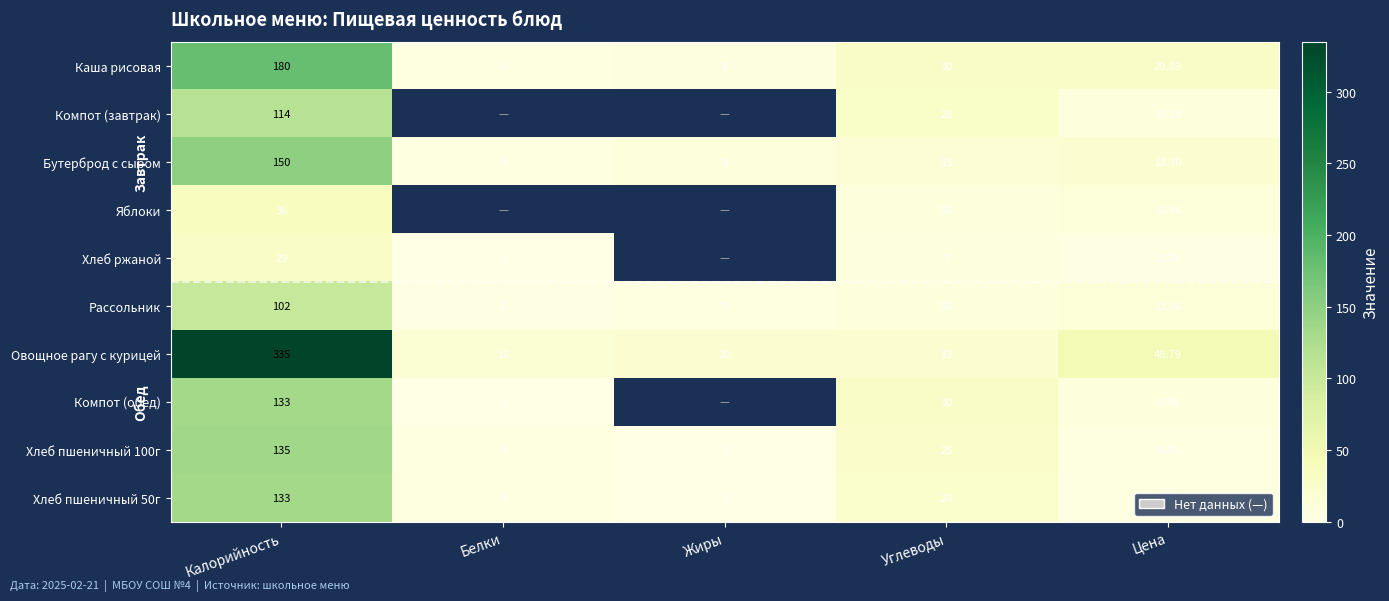

How many data points in Каша рисовая are less than 29?

2